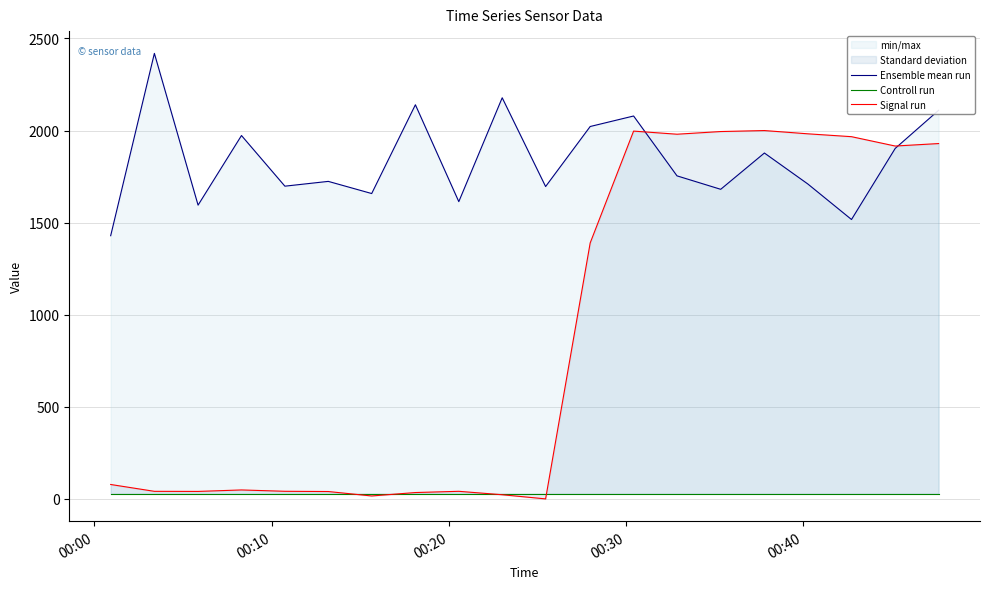

List the series in order of their peak value, highest first.

Ensemble mean run, Signal run, Controll run